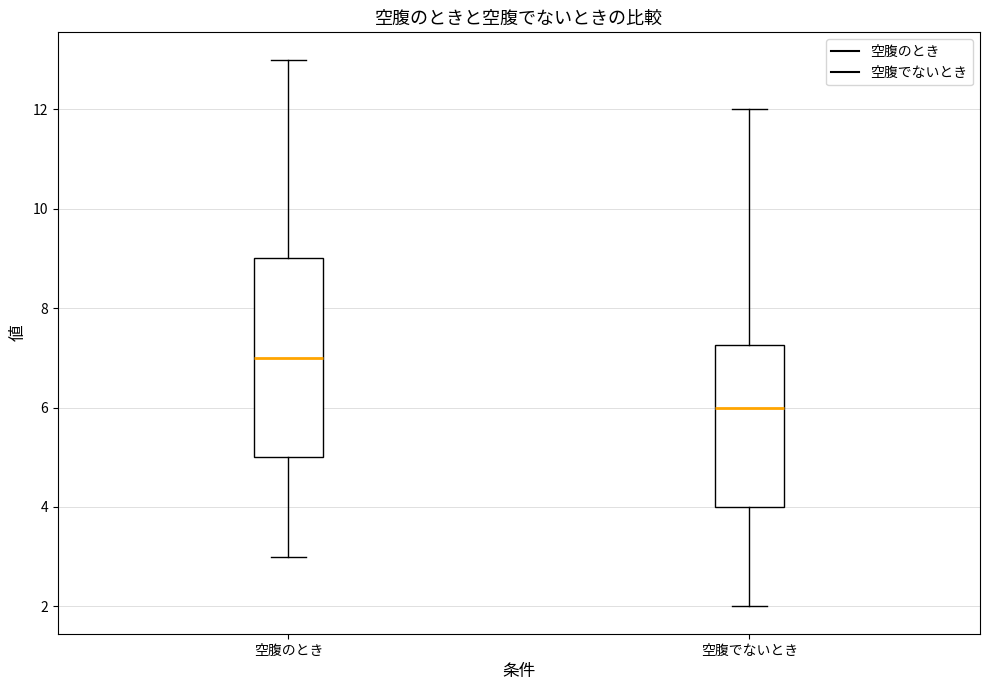

Where does the median line of the box for 空腹のとき sit on the y-axis? The values are not printed on the chart, so give them approximately, as read against the axis.

7.0